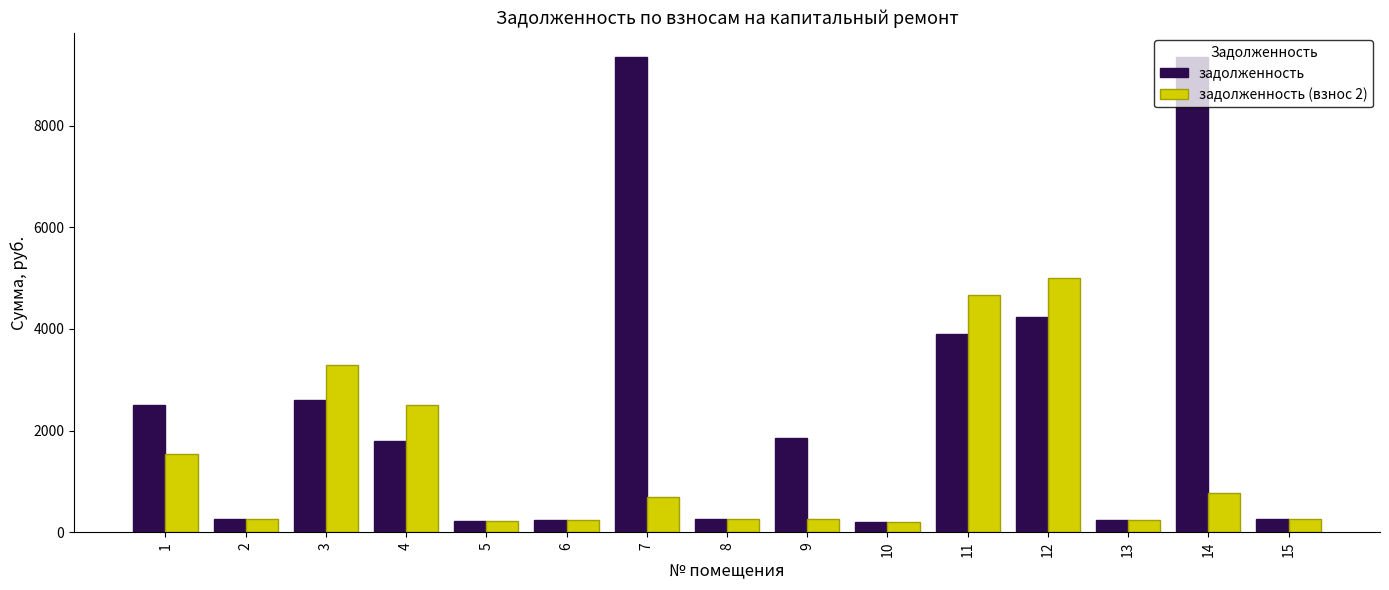

What is the value of the задолженность (взнос 2) bar at the 15th from the left?

269.8